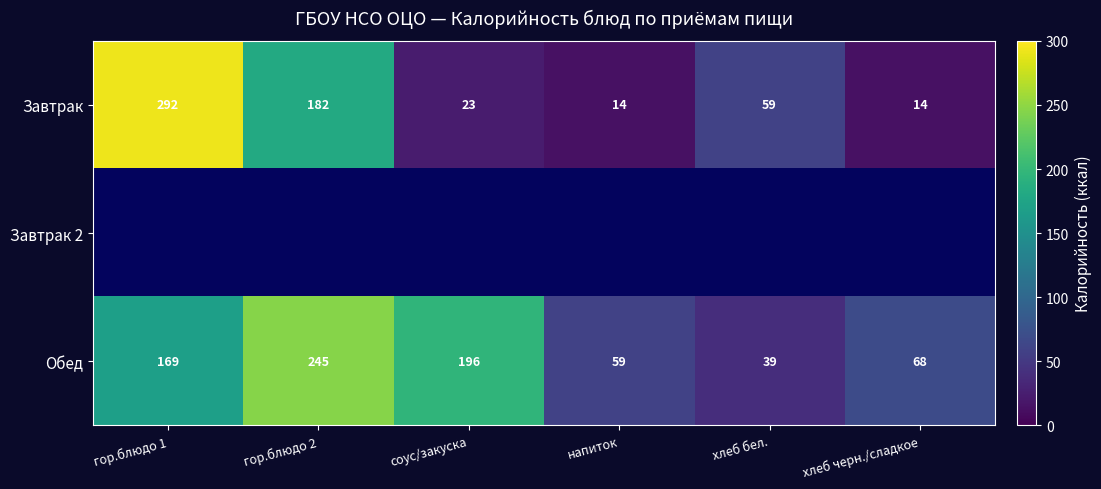

The Завтрак series shows 5.0 at напиток. True or false?

False